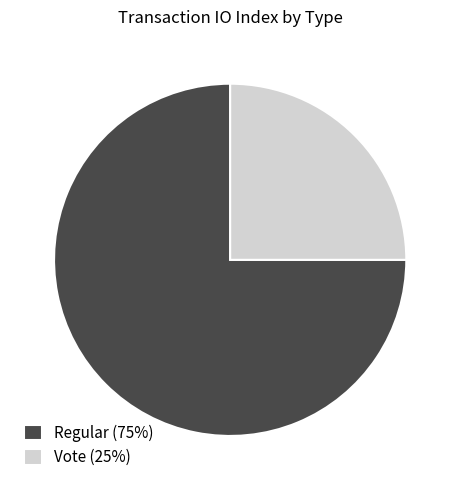

What is the largest slice in the pie chart?

Regular